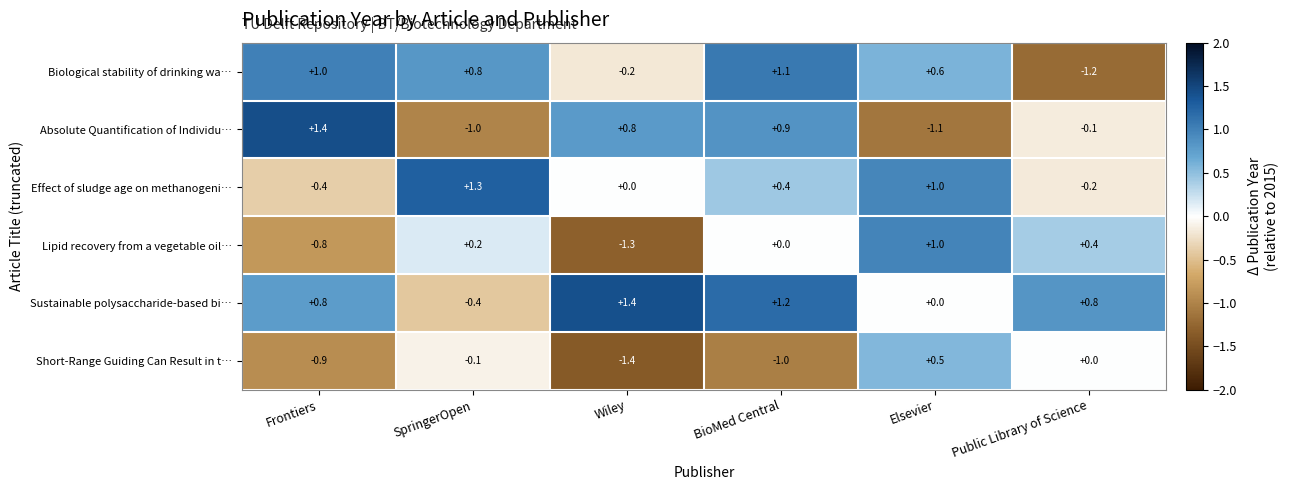

At which category is the sum across all series the highest?

BioMed Central